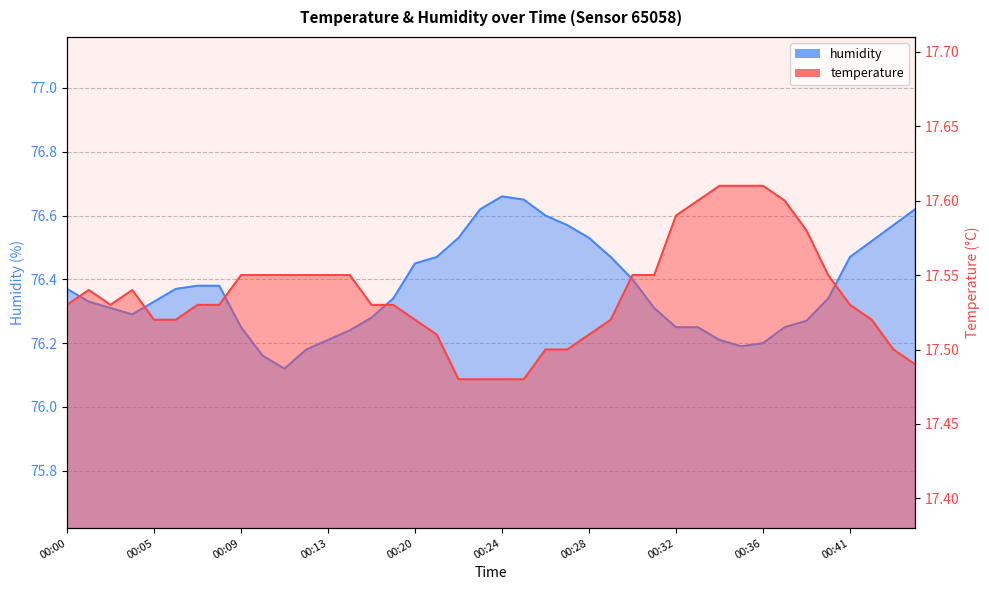

True or false: temperature and humidity intersect in this chart.

False